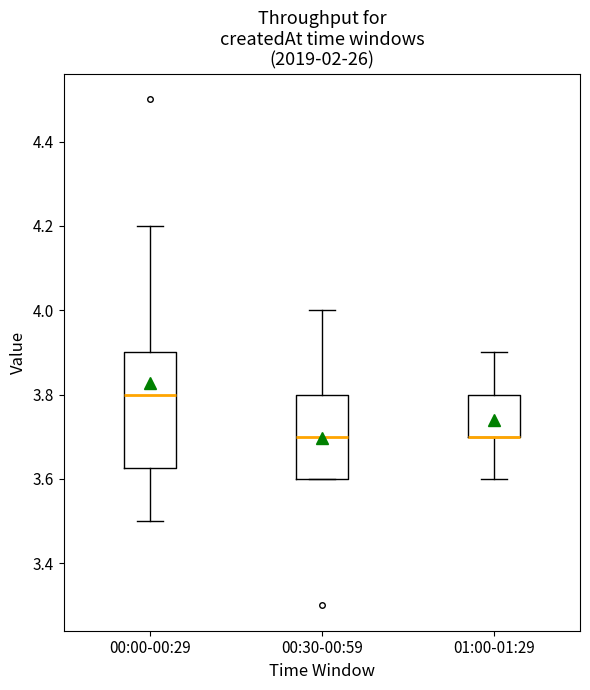

Comparing the boxes themselves (not the whiskers), which one is the tallest?

00:00-00:29